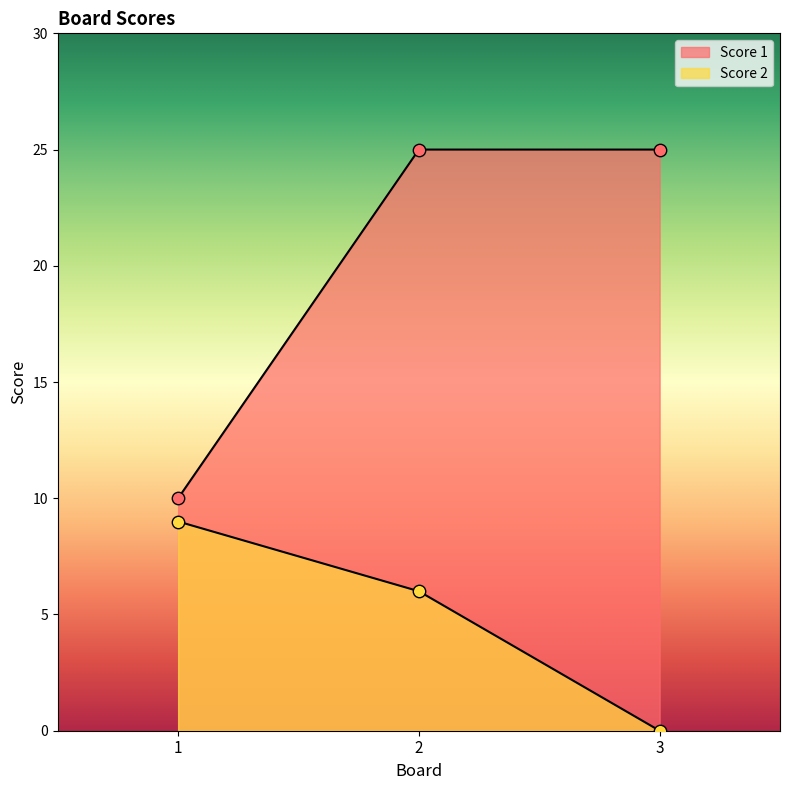

At how many categories does at least one series exceed 5?

3